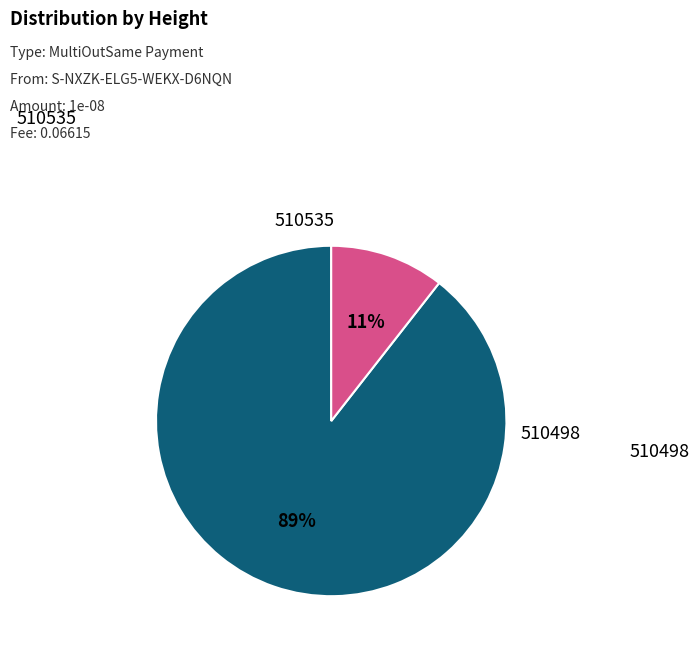

Does any single category account for the majority?

Yes